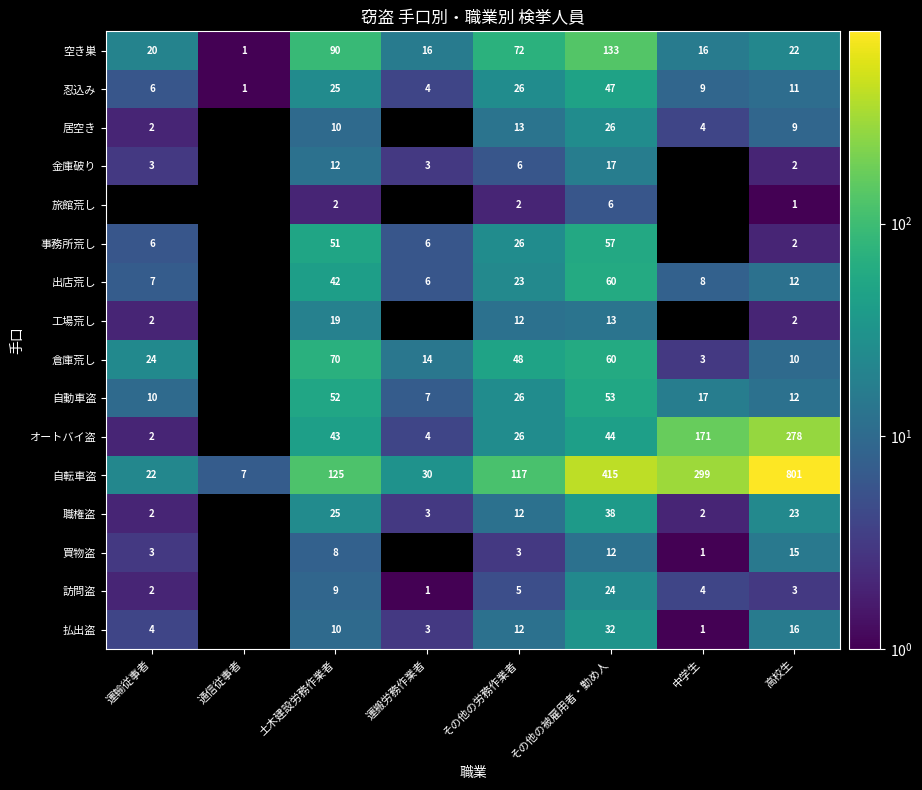

What is the sum of the 払出盗 values at 運輸従事者 and 中学生?

5